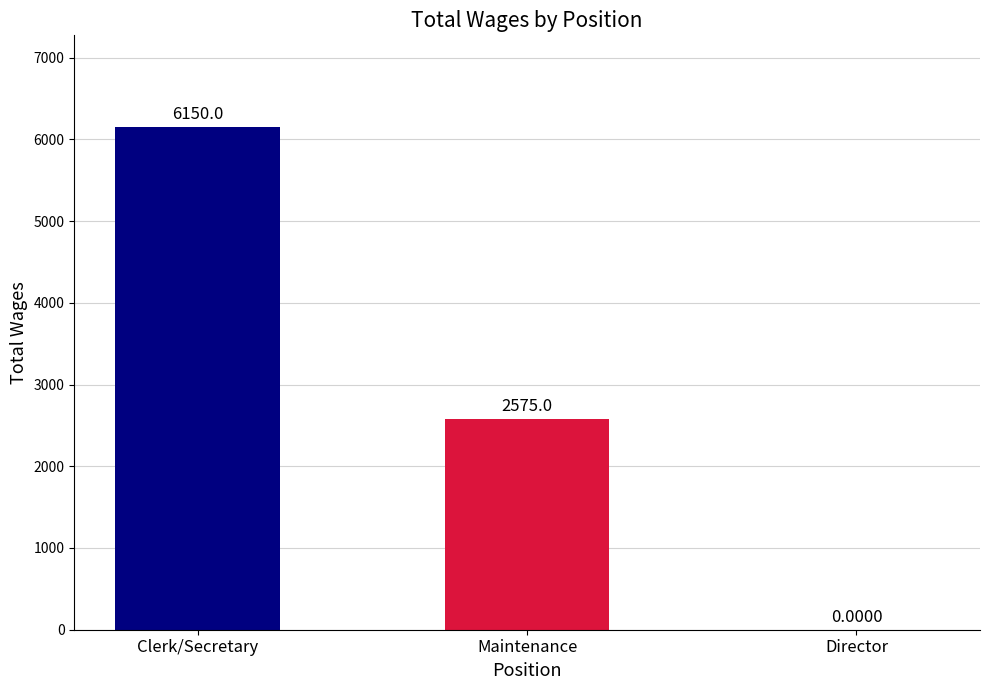

Reading right to left, list all the values displayed in this chart.

Director=0	Maintenance=2575	Clerk/Secretary=6150